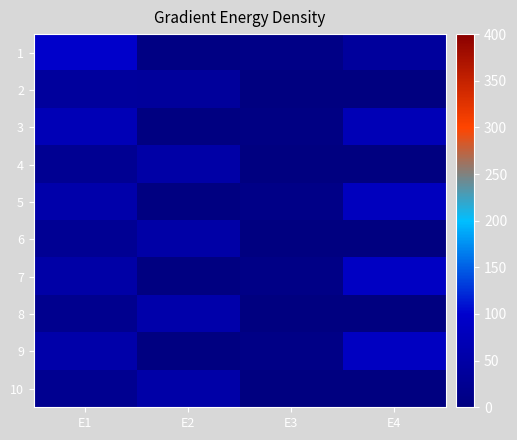

Reading left to right, what are all the values shown in this chart?

1: E1=97	E2=5	E3=9	E4=39
2: E1=38	E2=37	E3=0	E4=0
3: E1=71	E2=2	E3=6	E4=71
4: E1=24	E2=51	E3=0	E4=0
5: E1=55	E2=3	E3=10	E4=82
6: E1=25	E2=50	E3=0	E4=0
7: E1=51	E2=2	E3=9	E4=88
8: E1=20	E2=55	E3=0	E4=0
9: E1=54	E2=2	E3=9	E4=85
10: E1=22	E2=53	E3=0	E4=0